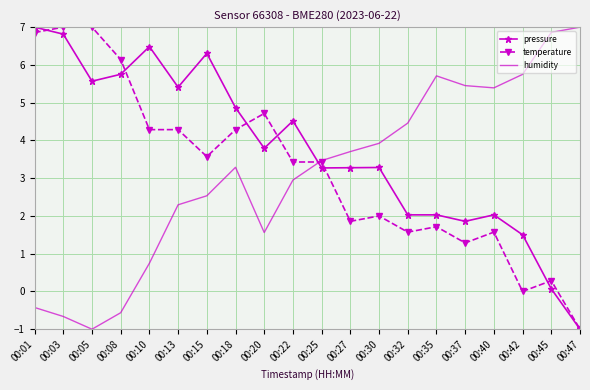

The humidity series shows -1.0 at 00:05. True or false?

True